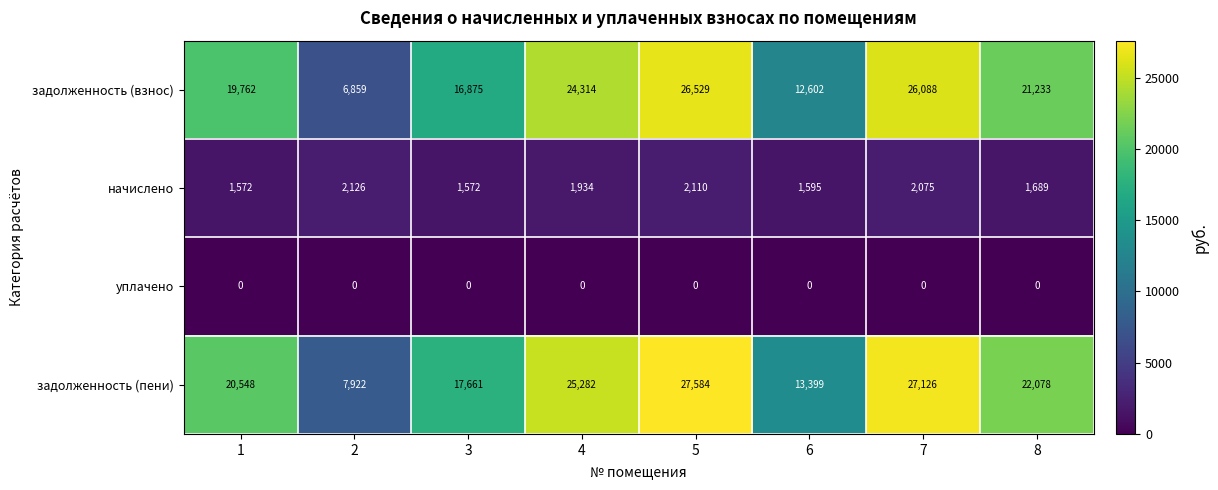

What is the difference between the maximum and minimum values in the задолженность (пени) series?

19662